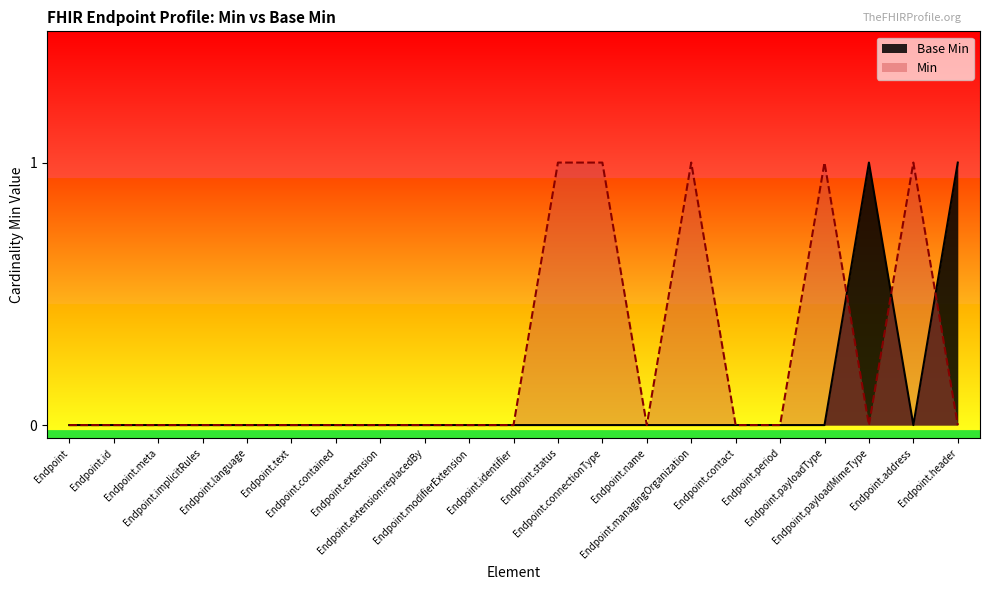

Reading left to right, extract all data points from this chart.

Endpoint=0	Endpoint.id=0	Endpoint.meta=0	Endpoint.implicitRules=0	Endpoint.language=0	Endpoint.text=0	Endpoint.contained=0	Endpoint.extension=0	Endpoint.extension:replacedBy=0	Endpoint.modifierExtension=0	Endpoint.identifier=0	Endpoint.status=0	Endpoint.connectionType=0	Endpoint.name=0	Endpoint.managingOrganization=0	Endpoint.contact=0	Endpoint.period=0	Endpoint.payloadType=0	Endpoint.payloadMimeType=1	Endpoint.address=0	Endpoint.header=1